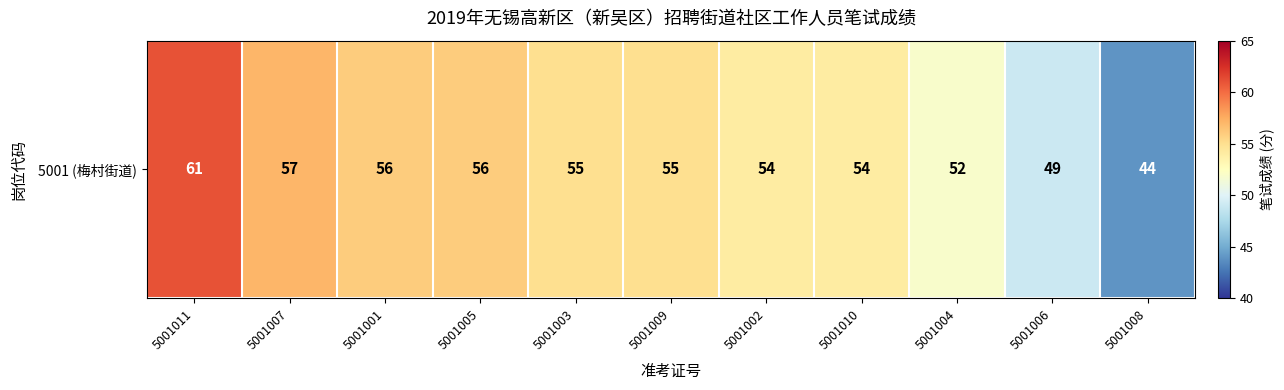

What is the change in value from 5001011 to 5001004?

-9